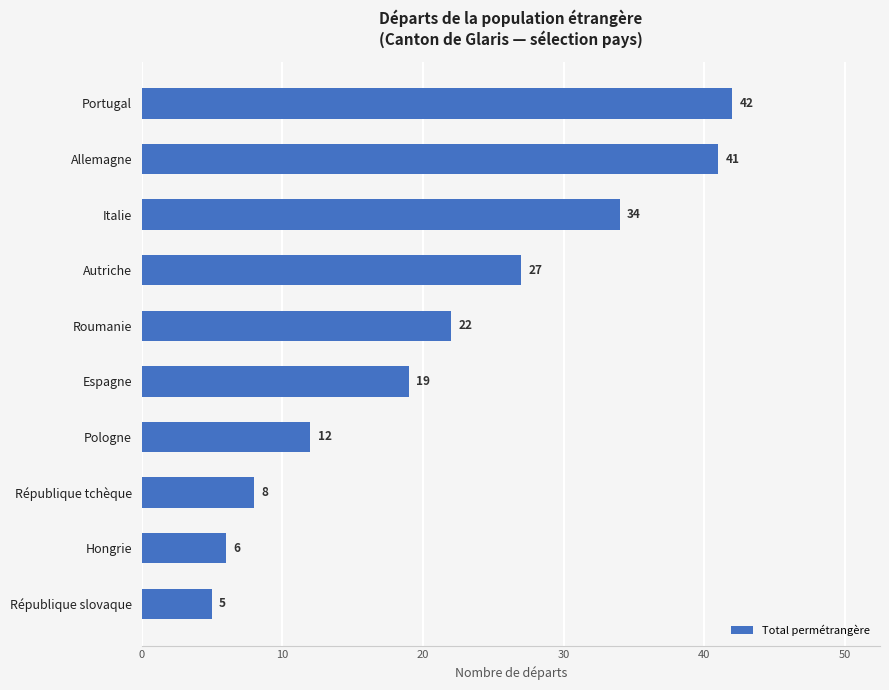

Does the chart contain stacked bars?

No